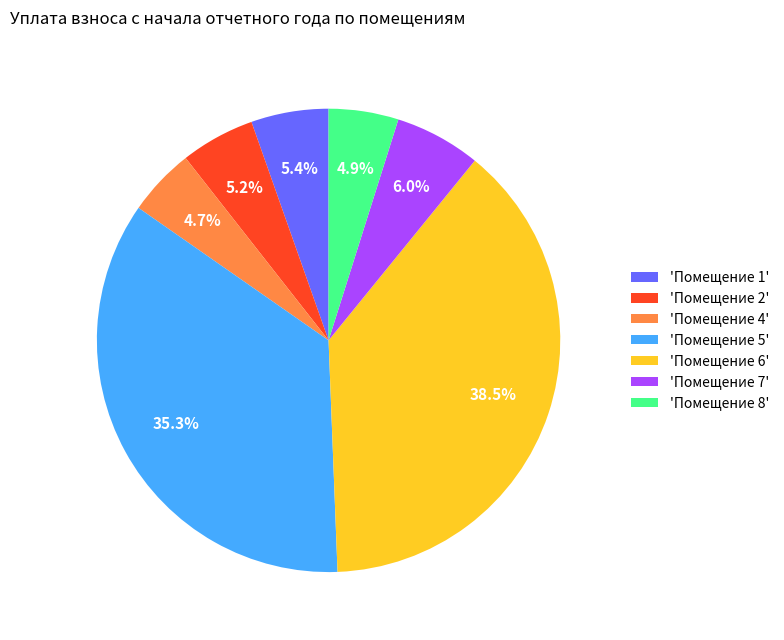

What is the largest slice in the pie chart?

'Помещение 6'